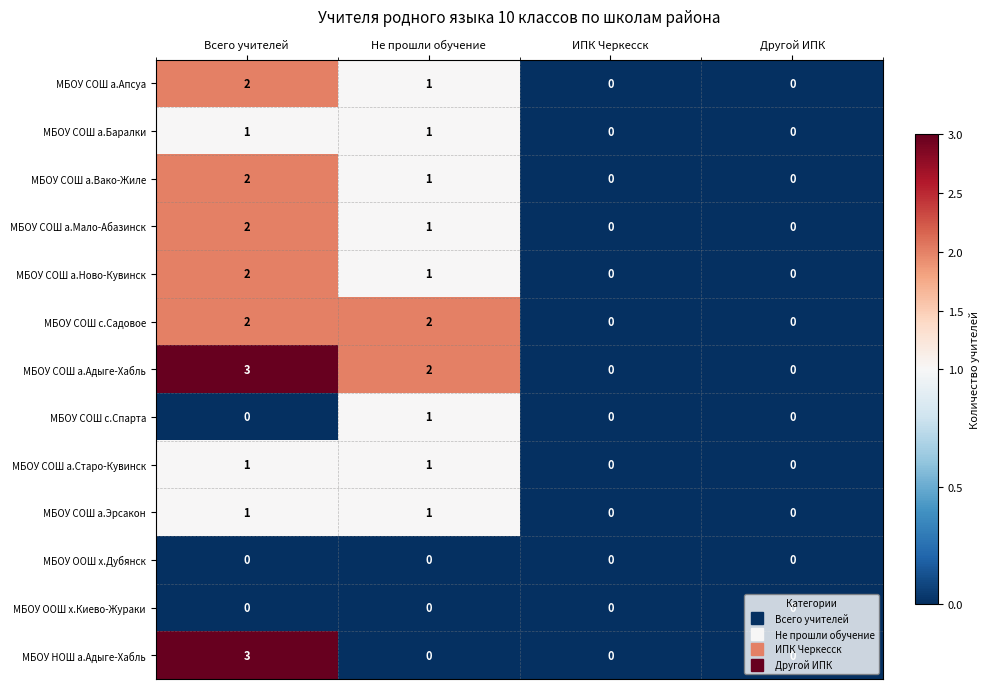

What is the sum of the МБОУ НОШ а.Адыге-Хабль values at Всего учителей and Другой ИПК?

3